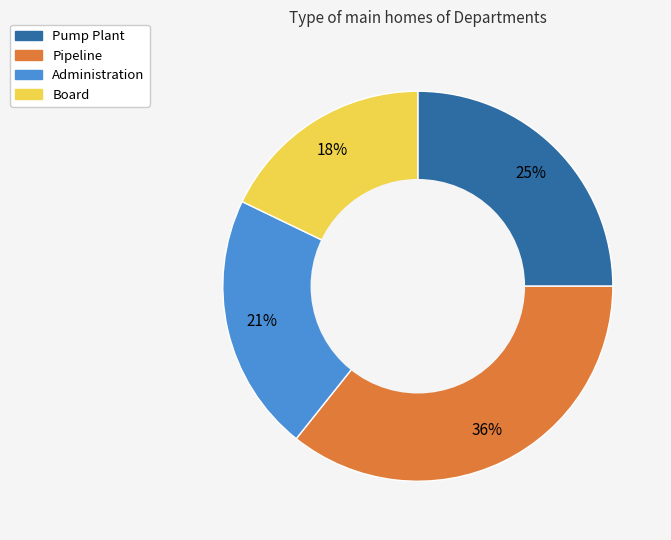

True or false: Pipeline accounts for 41% of the total.

False